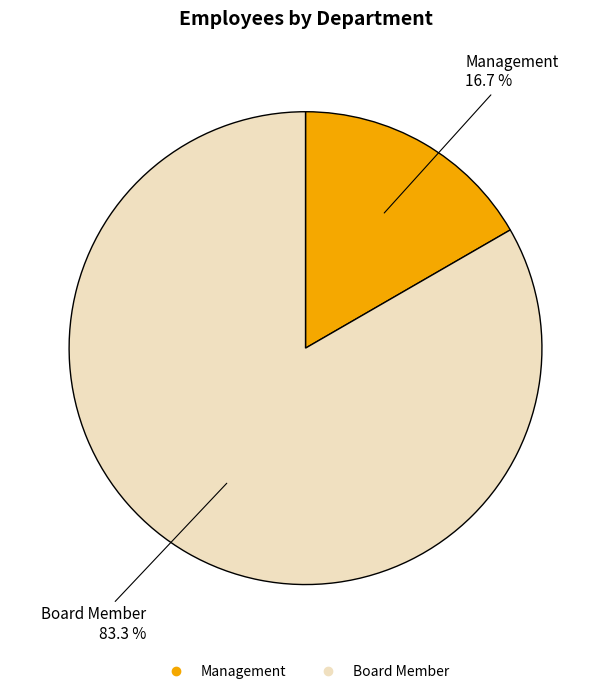

To the nearest percent, what portion does Management represent?

17%